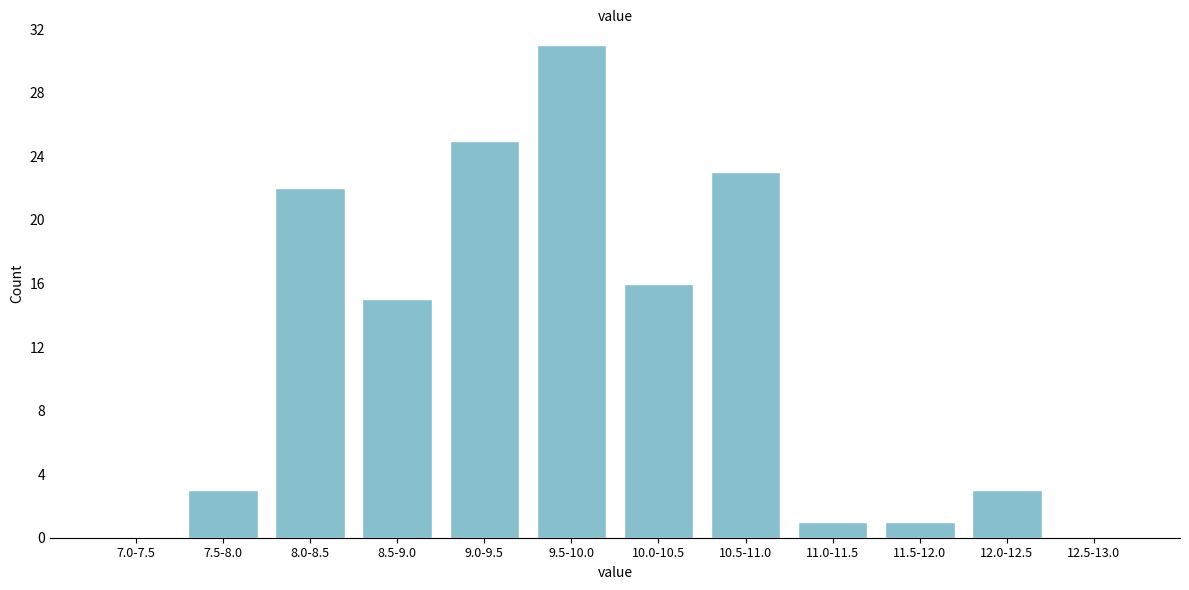

Reading right to left, extract all data points from this chart.

12.5-13.0=0	12.0-12.5=3	11.5-12.0=1	11.0-11.5=1	10.5-11.0=23	10.0-10.5=16	9.5-10.0=31	9.0-9.5=25	8.5-9.0=15	8.0-8.5=22	7.5-8.0=3	7.0-7.5=0